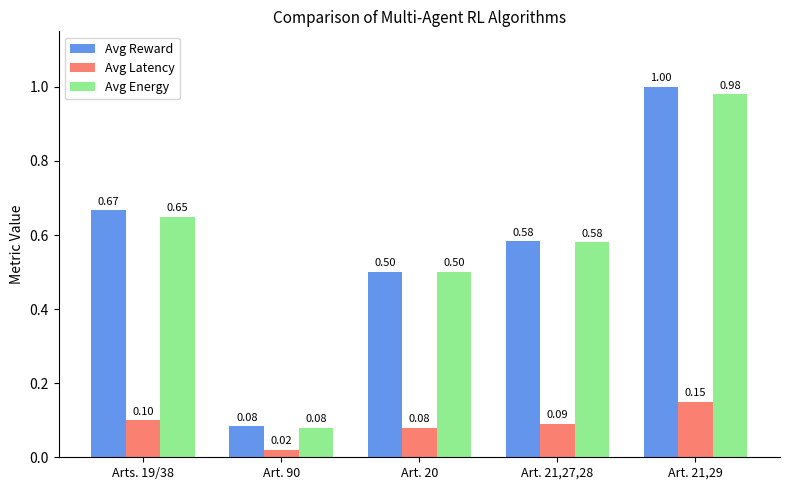

Which series has the largest range (max minus min)?

Avg Reward